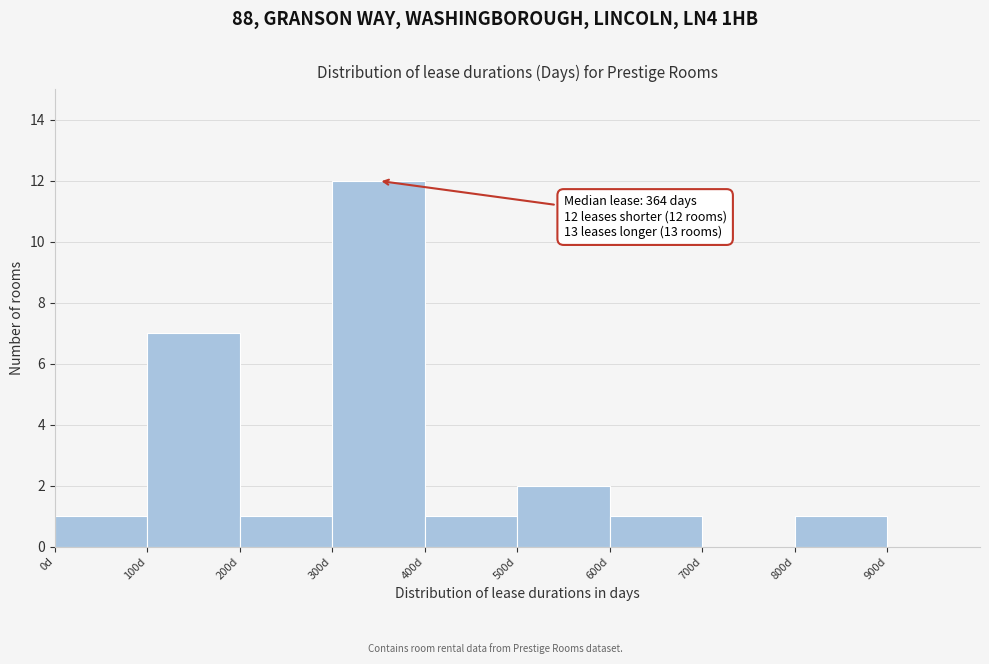

Over which range of the x-axis is the bar tallest?

300 to 400